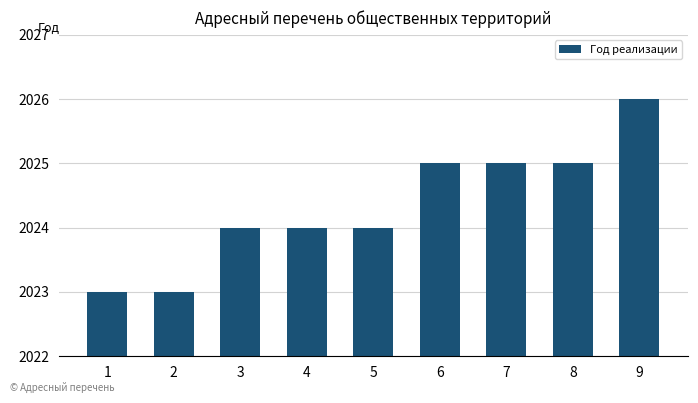

What is the difference between the values at 7 and 9?

1